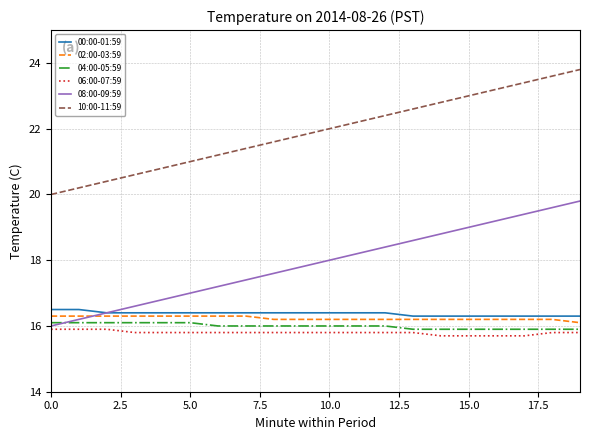

What is the minimum value shown in the chart?

15.7